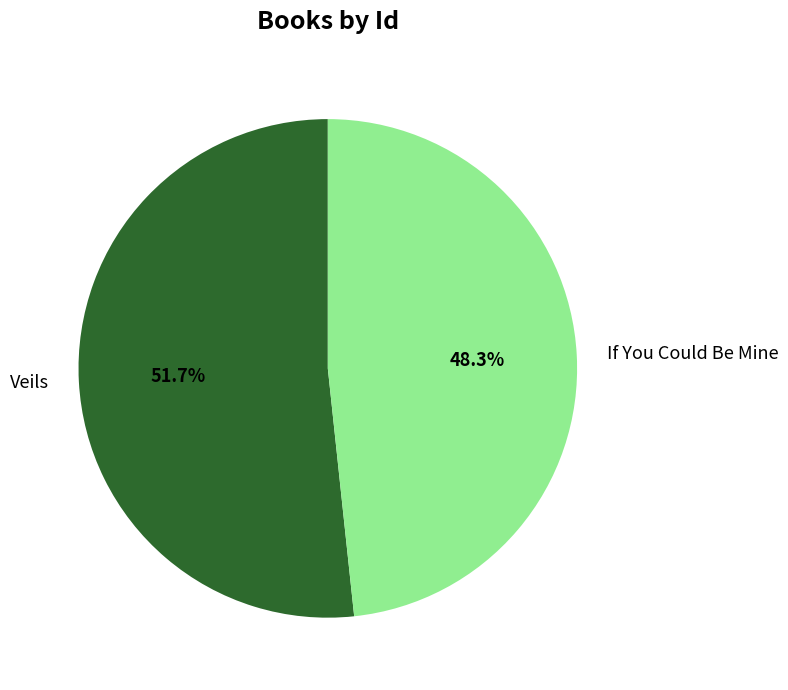

To the nearest percent, what percentage of the pie is Veils?

52%